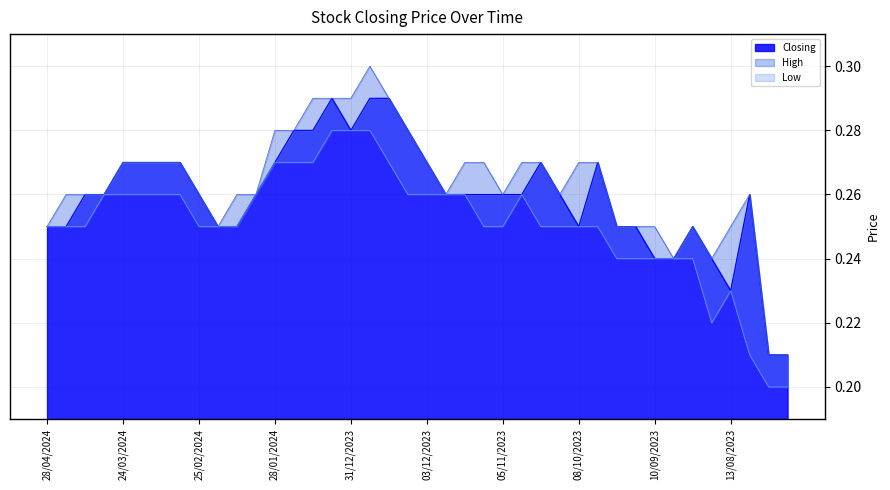

What is the average value of the Closing series?

0.3